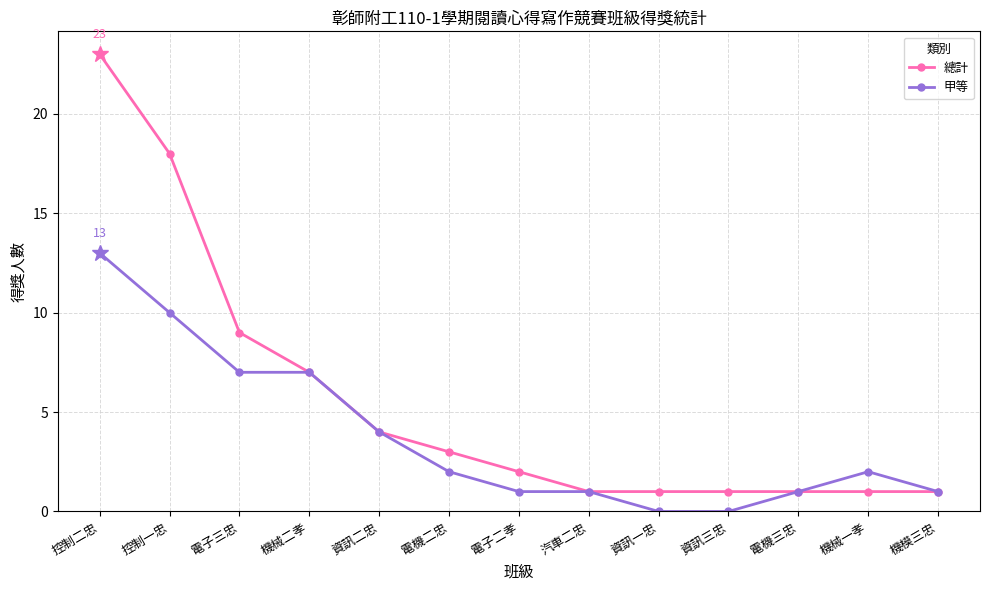

What is the average value of the 總計 series?

6